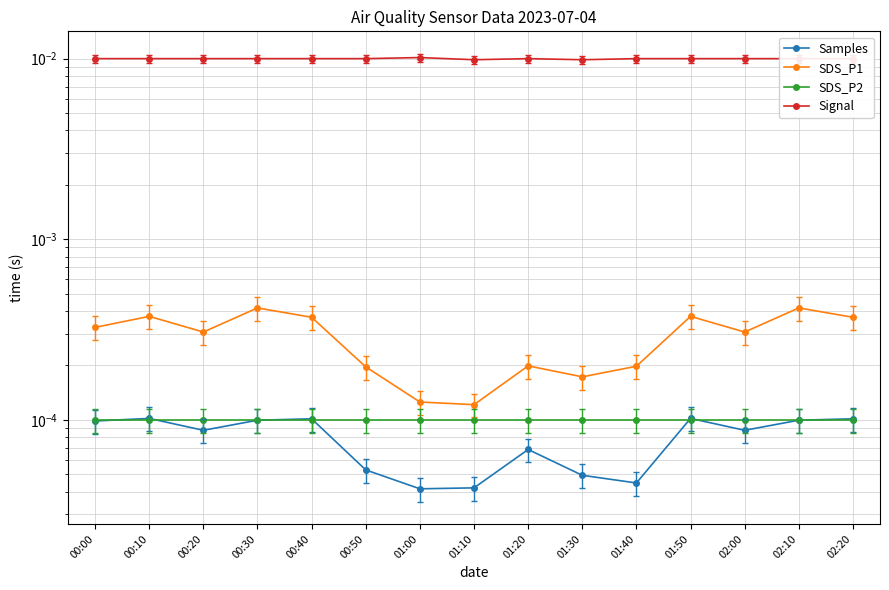

In Samples, how many points are higher than both neighbors (excluding endpoints)?

4